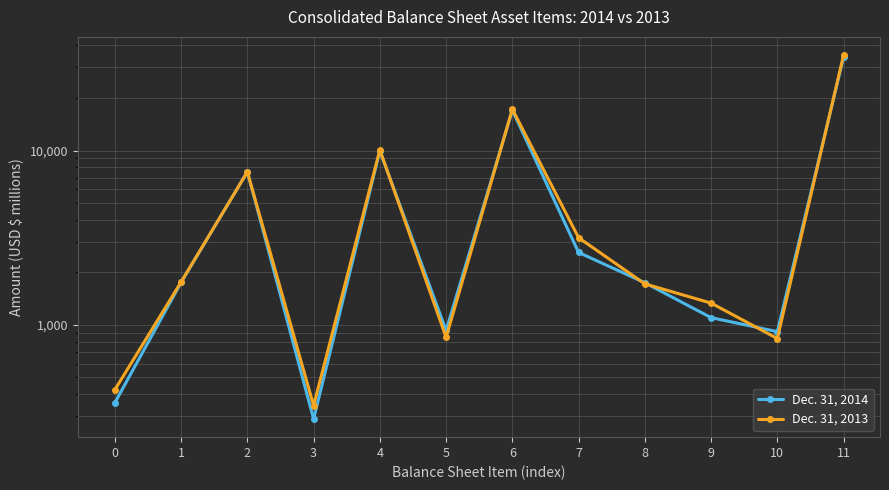

Reading left to right, list all the values displayed in this chart.

Dec. 31, 2014: 358	1752	7555	289	9954	930	17017	2604	1745	1101	915	34269
Dec. 31, 2013: 425	1764	7542	345	10076	849	17248	3162	1720	1334	836	35240